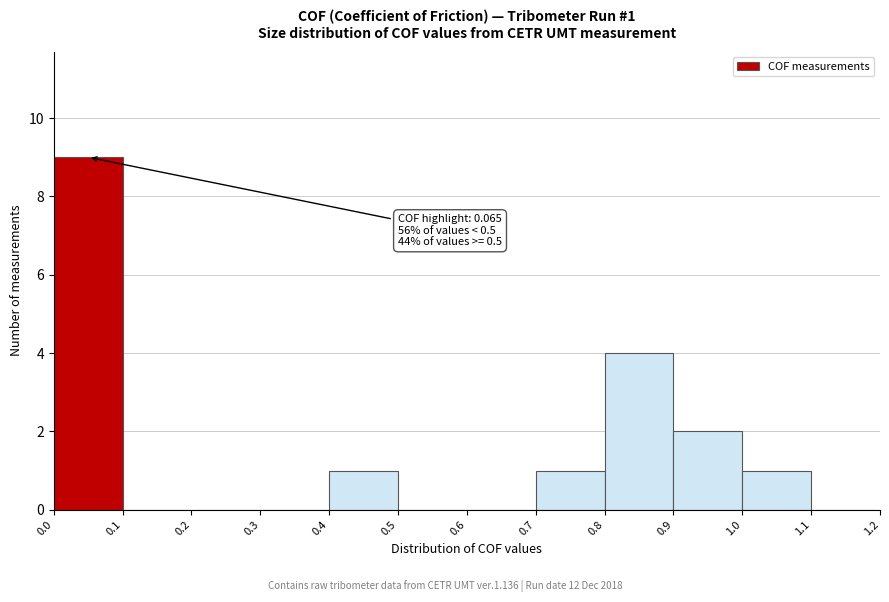

Which range on the x-axis has the tallest bar?

0.0 to 0.1